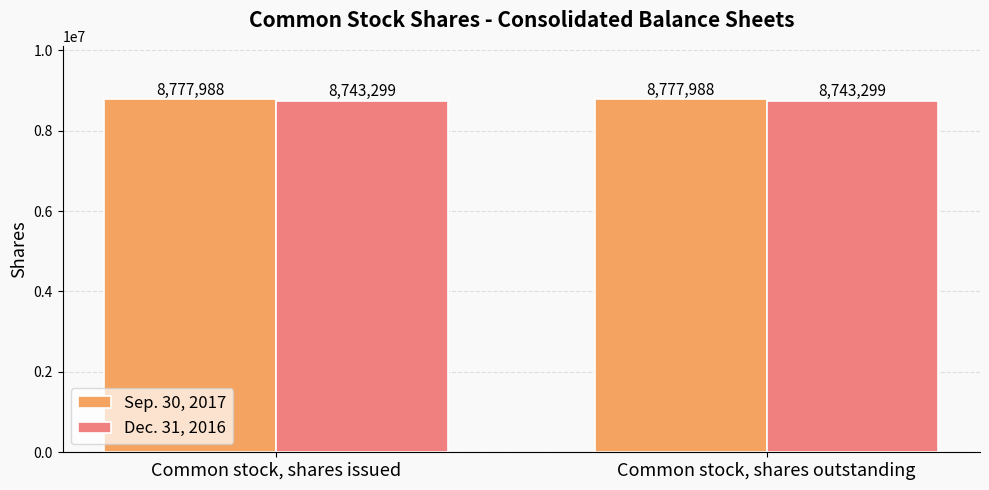

List the series in order of their peak value, highest first.

Sep. 30, 2017, Dec. 31, 2016